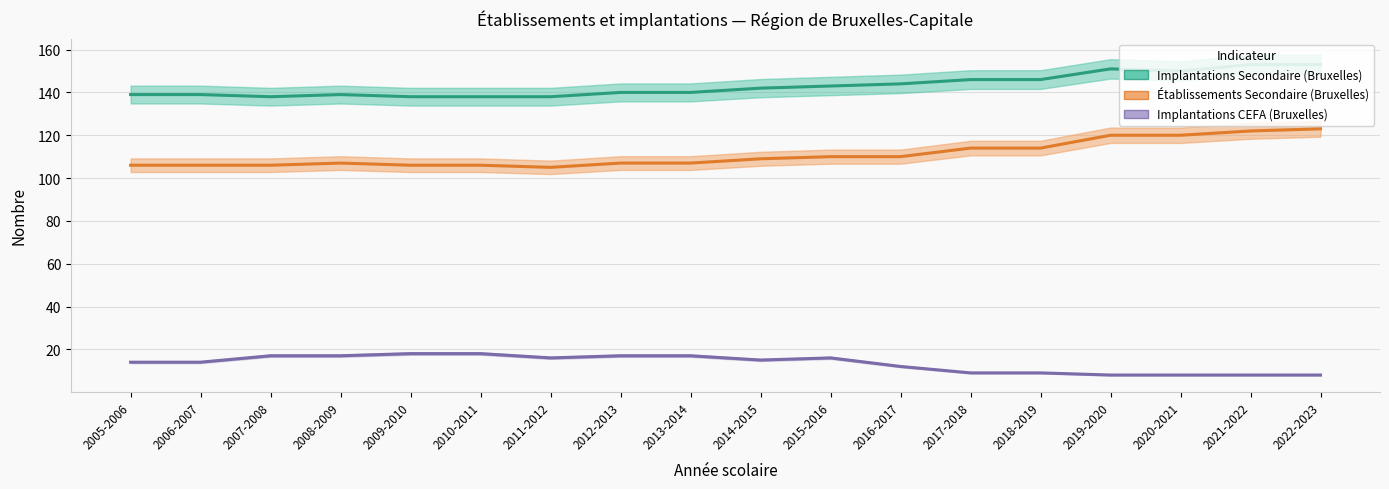

Reading right to left, extract all data points from this chart.

Implantations Secondaire (Bruxelles): 2022-2023=153	2021-2022=153	2020-2021=150	2019-2020=151	2018-2019=146	2017-2018=146	2016-2017=144	2015-2016=143	2014-2015=142	2013-2014=140	2012-2013=140	2011-2012=138	2010-2011=138	2009-2010=138	2008-2009=139	2007-2008=138	2006-2007=139	2005-2006=139
Établissements Secondaire (Bruxelles): 2022-2023=123	2021-2022=122	2020-2021=120	2019-2020=120	2018-2019=114	2017-2018=114	2016-2017=110	2015-2016=110	2014-2015=109	2013-2014=107	2012-2013=107	2011-2012=105	2010-2011=106	2009-2010=106	2008-2009=107	2007-2008=106	2006-2007=106	2005-2006=106
Implantations CEFA (Bruxelles): 2022-2023=8	2021-2022=8	2020-2021=8	2019-2020=8	2018-2019=9	2017-2018=9	2016-2017=12	2015-2016=16	2014-2015=15	2013-2014=17	2012-2013=17	2011-2012=16	2010-2011=18	2009-2010=18	2008-2009=17	2007-2008=17	2006-2007=14	2005-2006=14